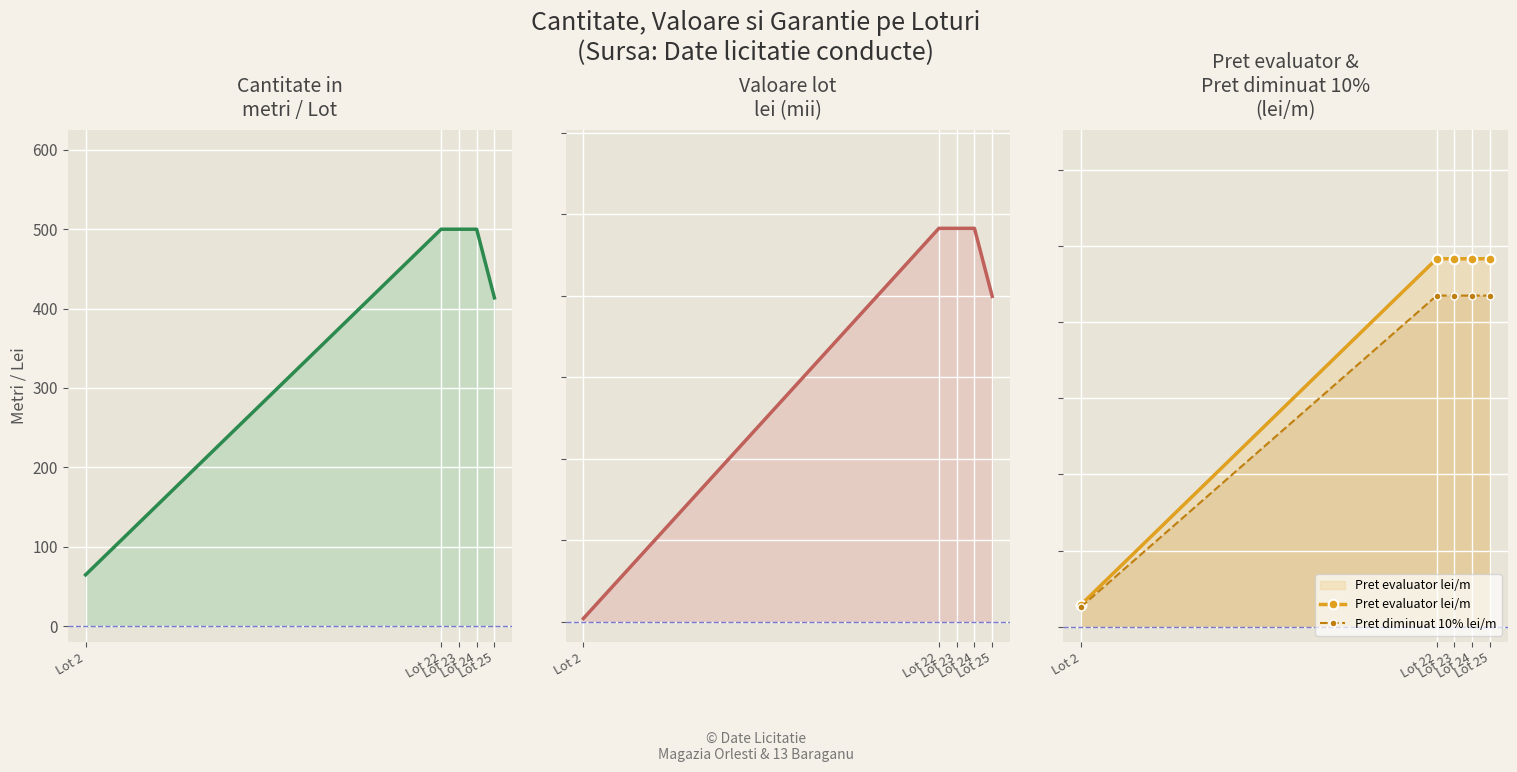

True or false: Pret diminuat 10% lei/m and Valoare lot lei (mii) cross at least once.

False